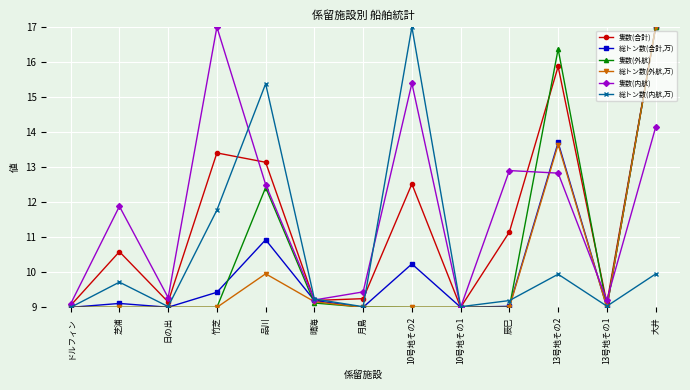

At which label does 隻数(内航) reach its minimum?

10号地その1